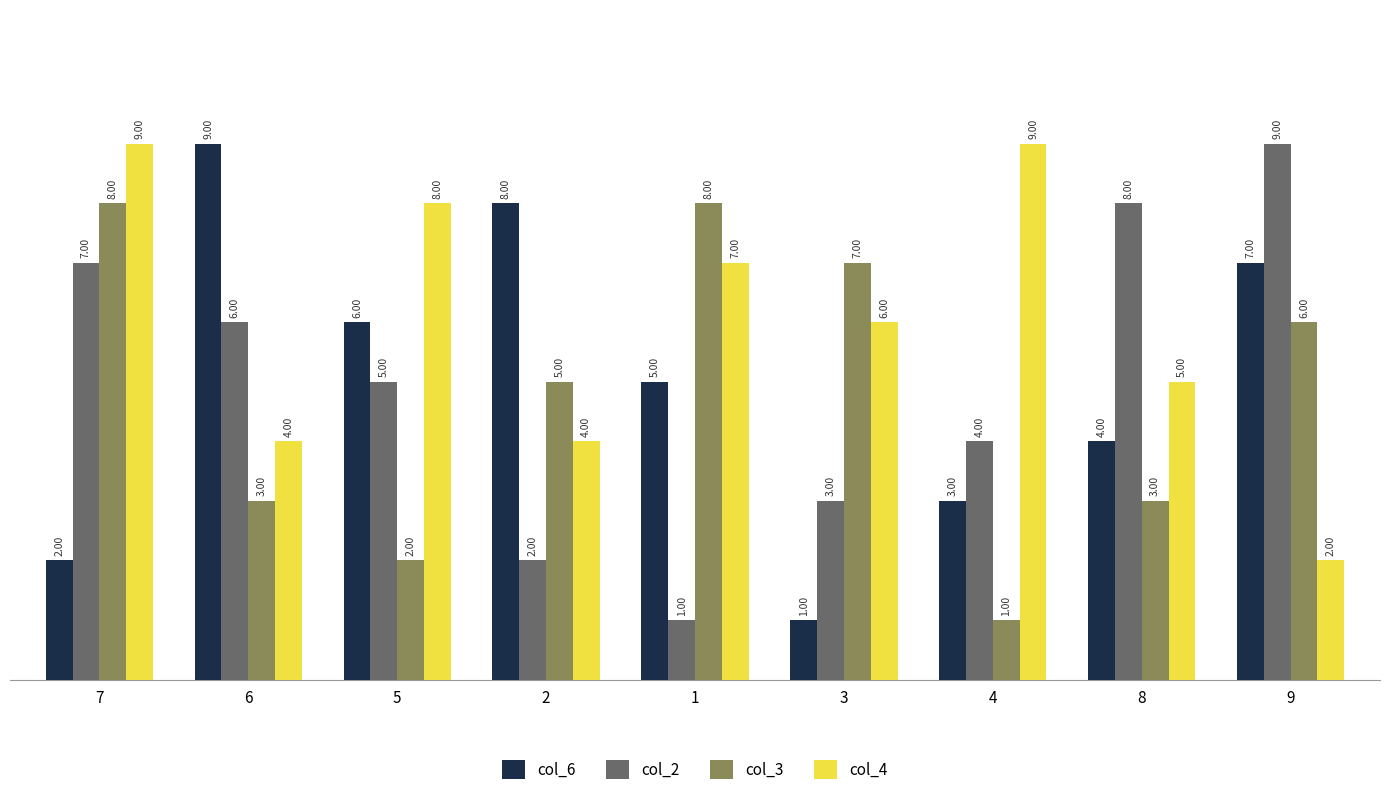

What is the label of the 2nd bar from the right?

8